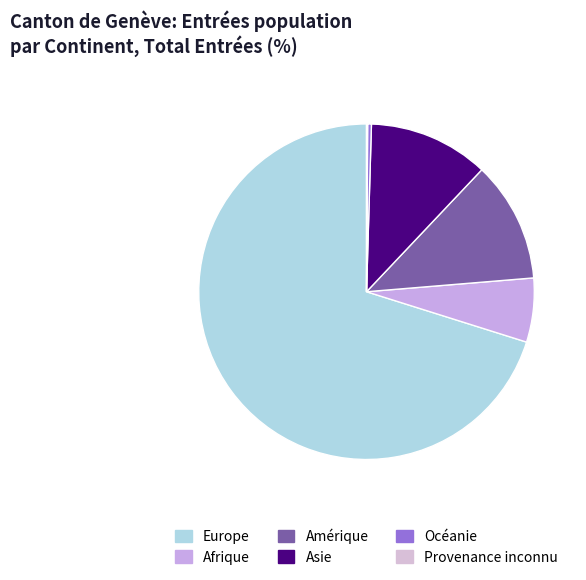

What is the largest slice in the pie chart?

Europe